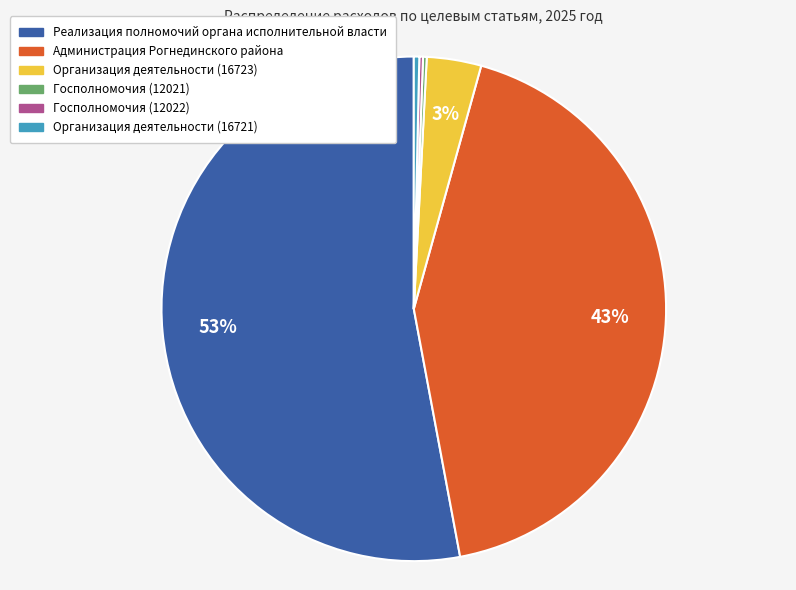

To the nearest percent, what is the average slice percentage?

17%